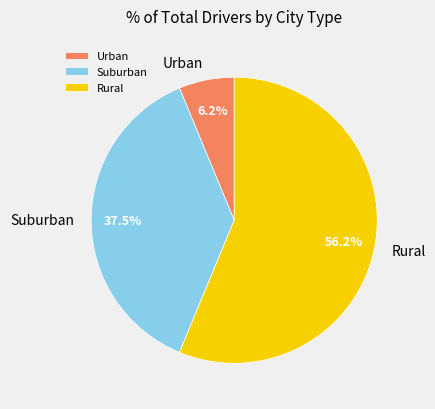

What percentage do Rural and Urban together represent?

62.5%